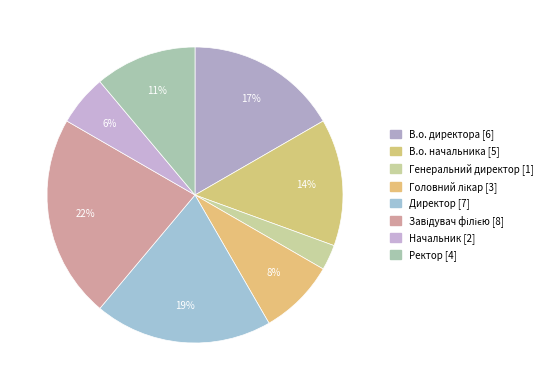

How many slices are in this pie chart?

8